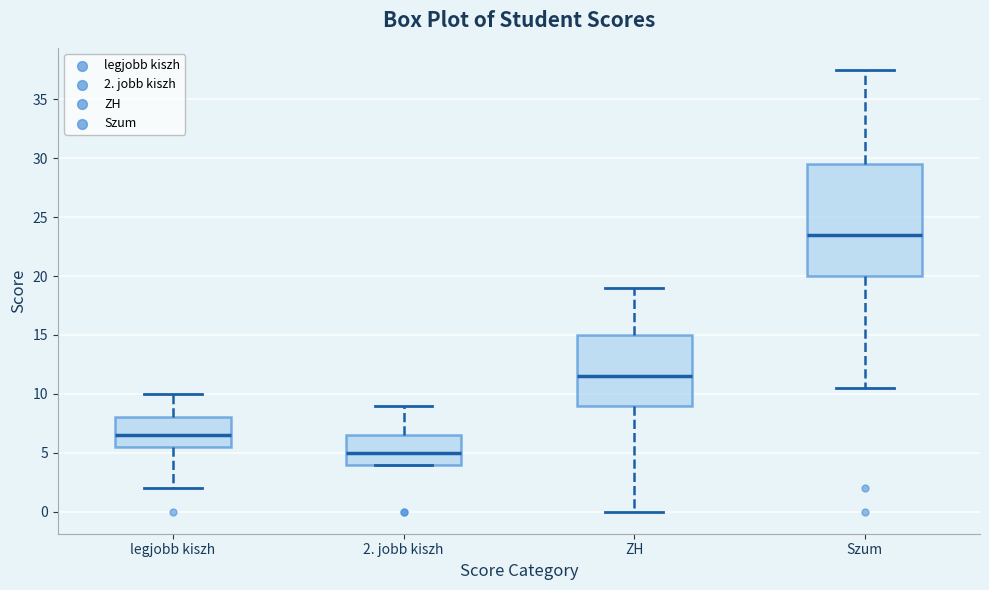

Which box has the highest median line?

Szum